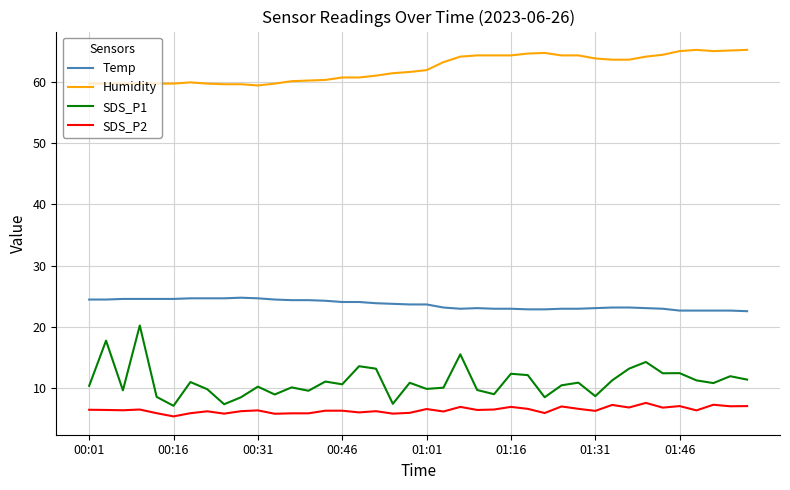

What is the sum of all Humidity values?

2487.1